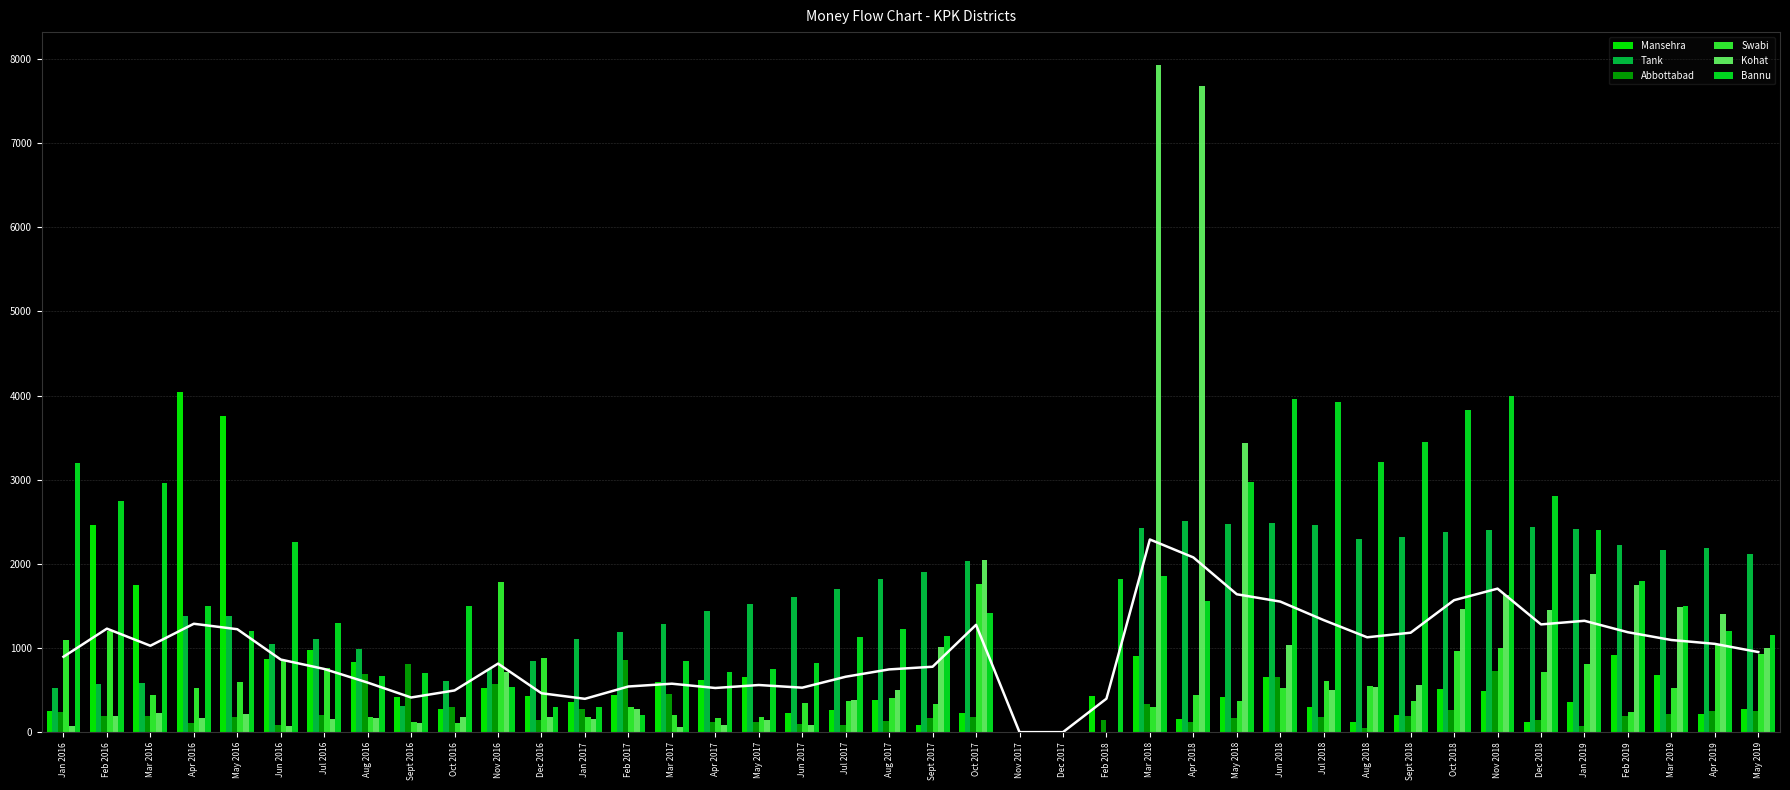

Which has a higher value, Apr 2018 or Oct 2016?

Oct 2016